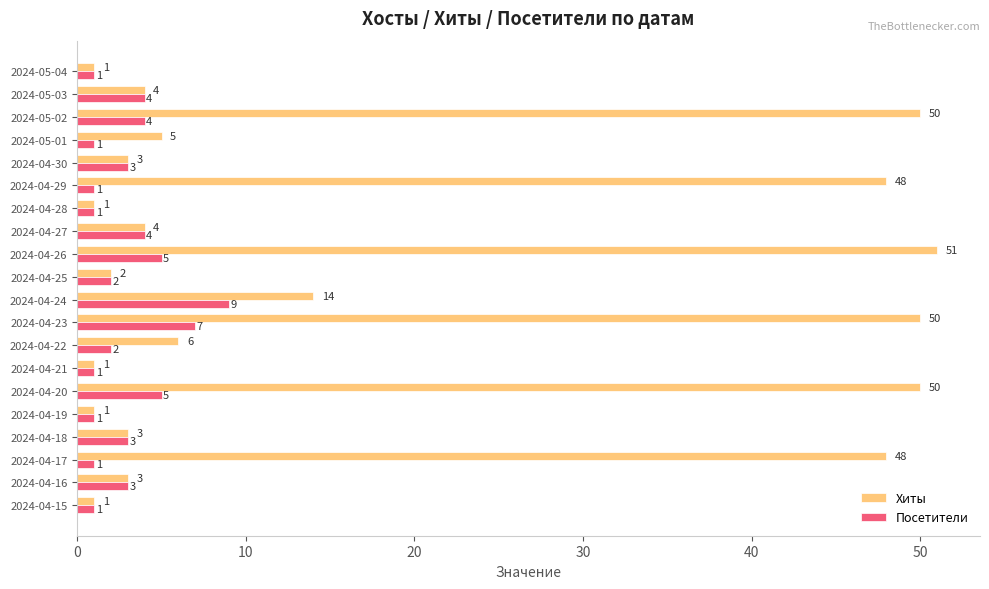

At which label is Хиты closest to 26?

2024-04-24